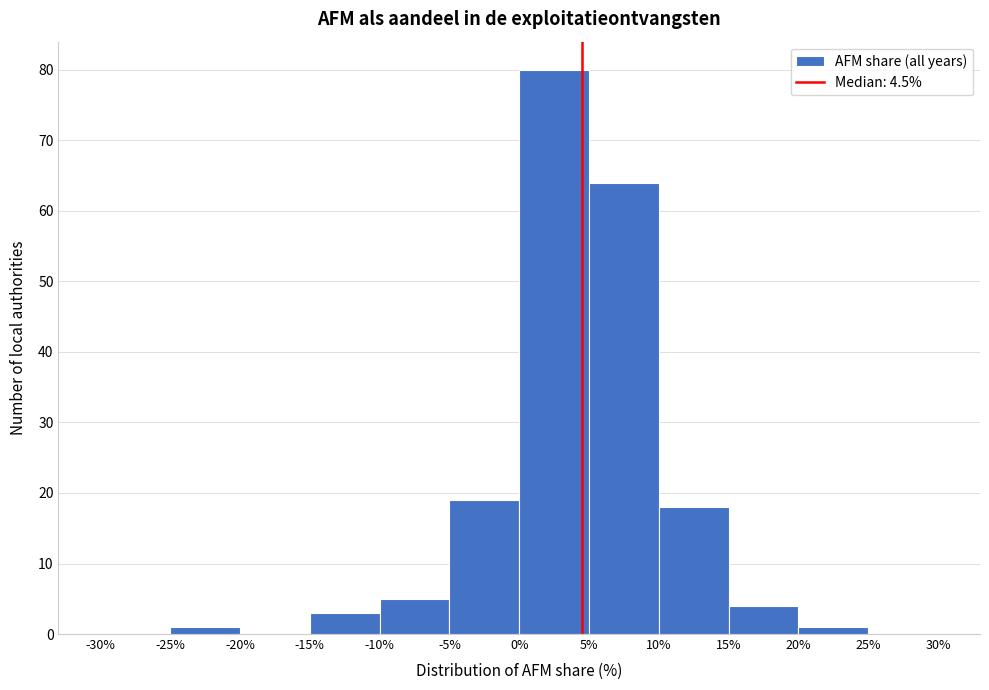

What is the height of the bar covering -25% to -20% on the x-axis? The values are not printed on the chart, so give them approximately, as read against the axis.

1